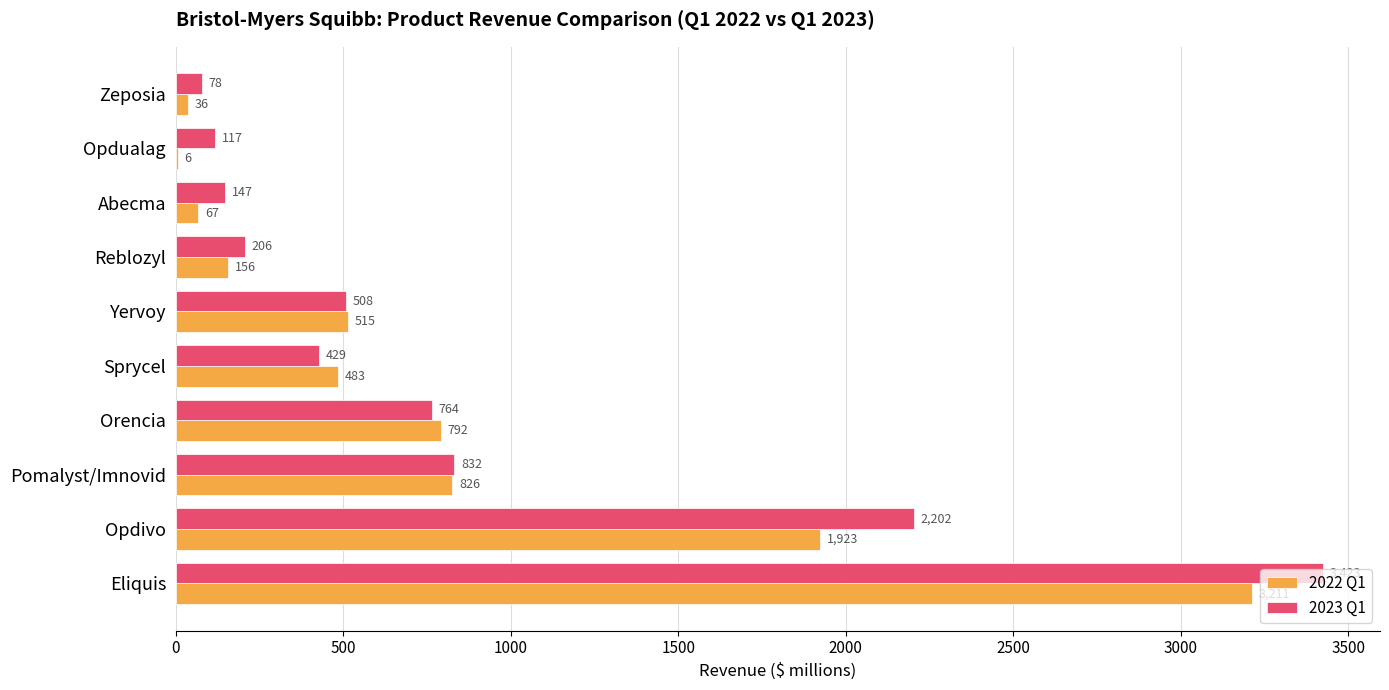

What value does the 2023 Q1 series have at Opdualag, to the nearest 50?

100